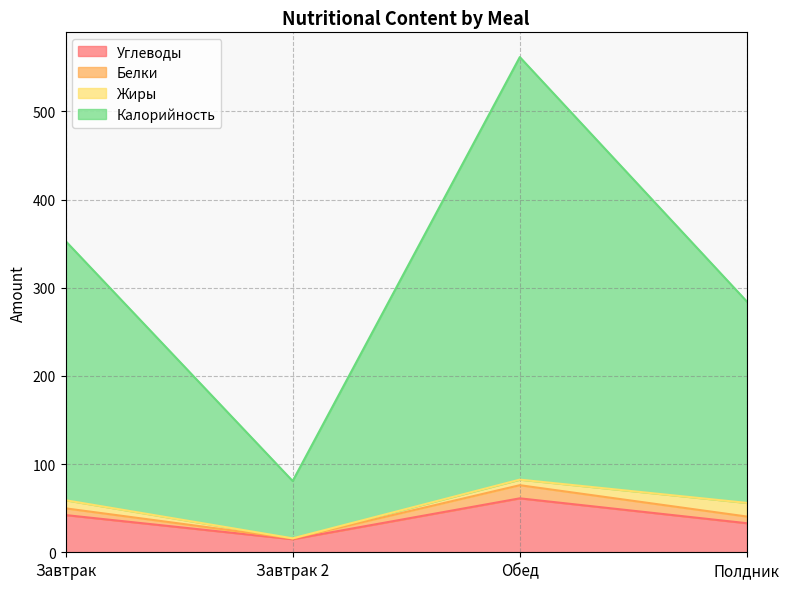

What is the label of the 2nd point from the right?

Обед